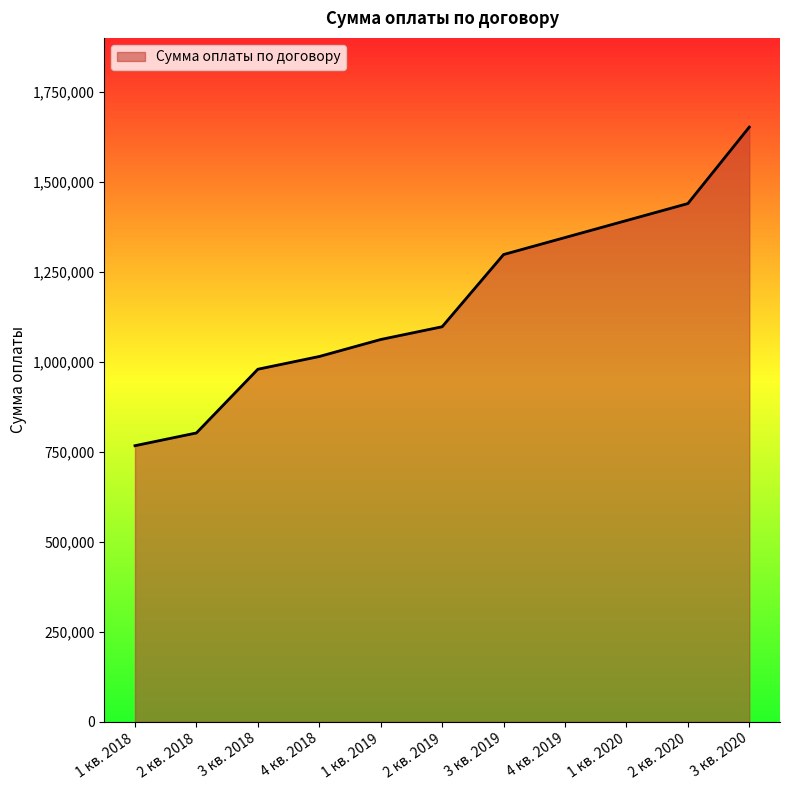

Between 2 кв. 2019 and 4 кв. 2018, which is larger?

2 кв. 2019